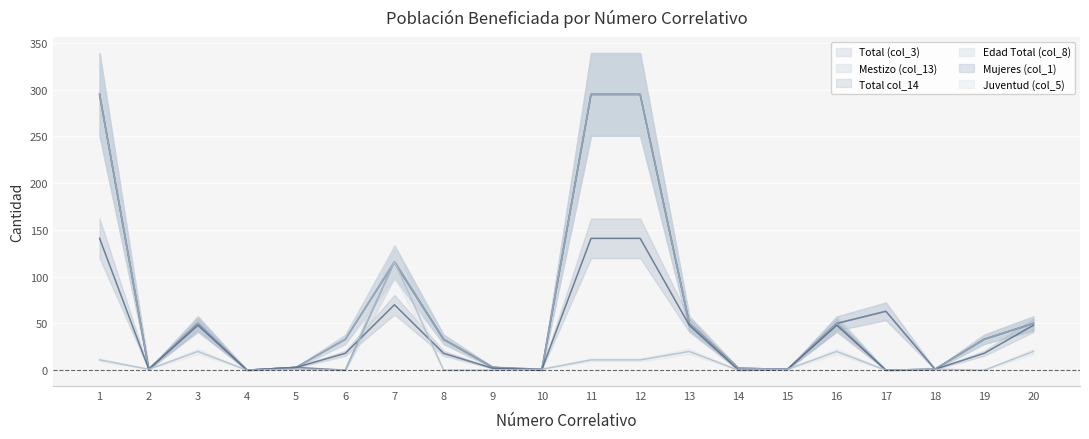

Where is the first local maximum for Mestizo (col_13)?

3